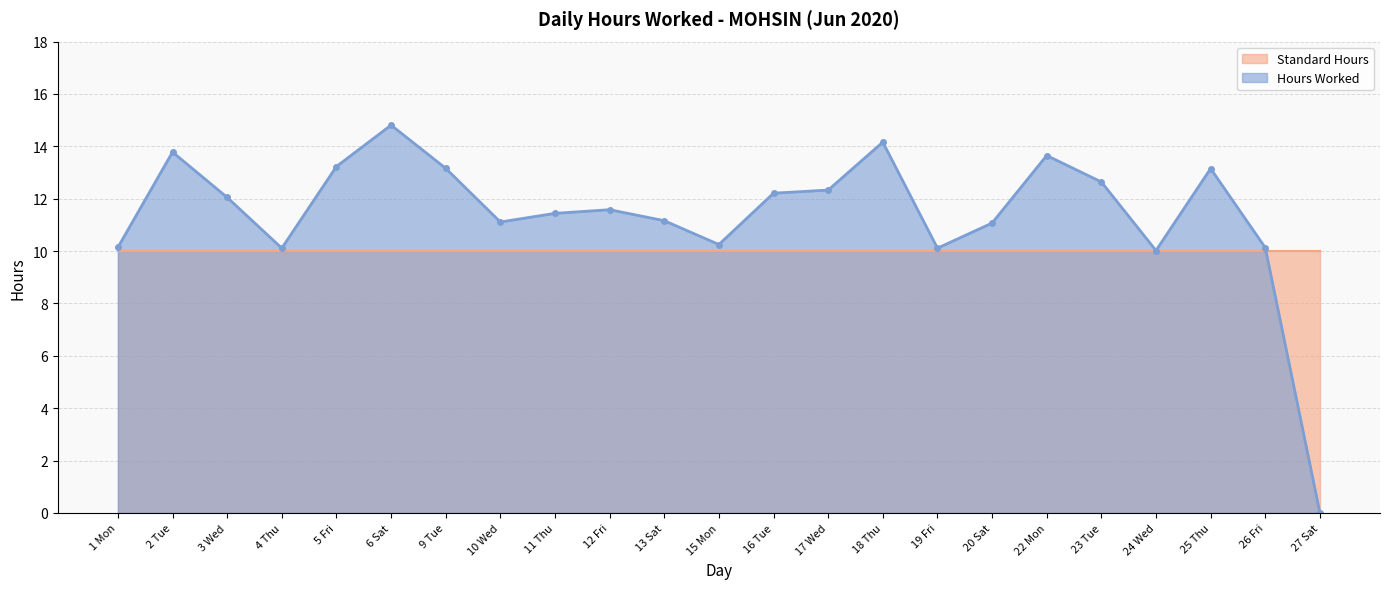

What is the label of the 10th point from the right?

17 Wed